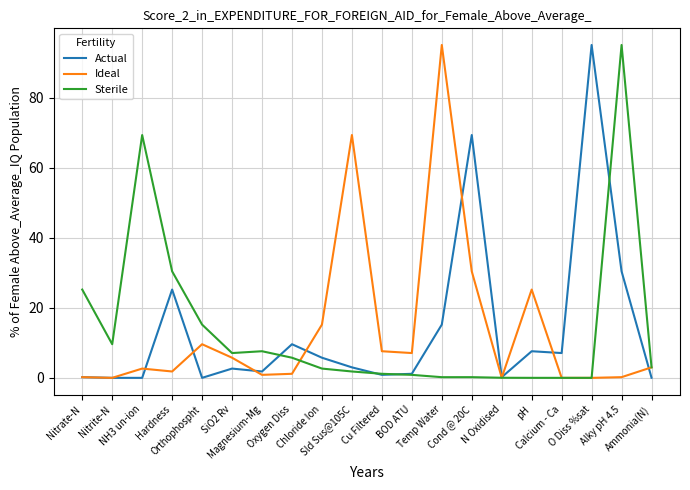

Does the chart have visible grid lines?

Yes